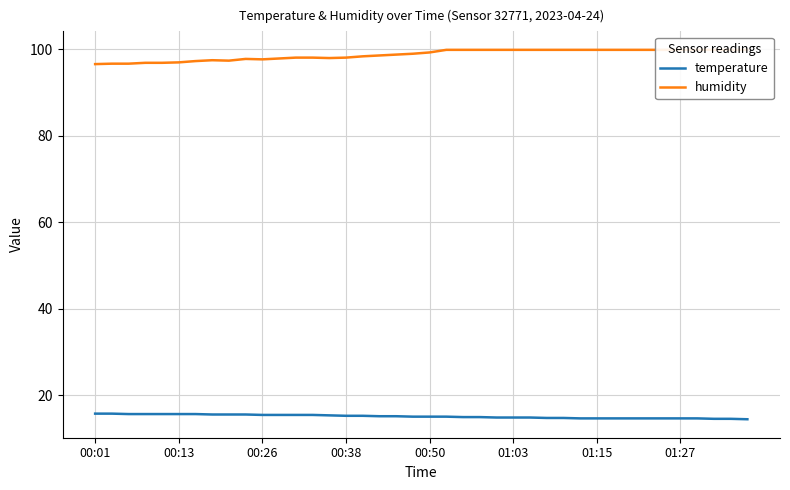

List the series in order of their overall mean, lowest first.

temperature, humidity